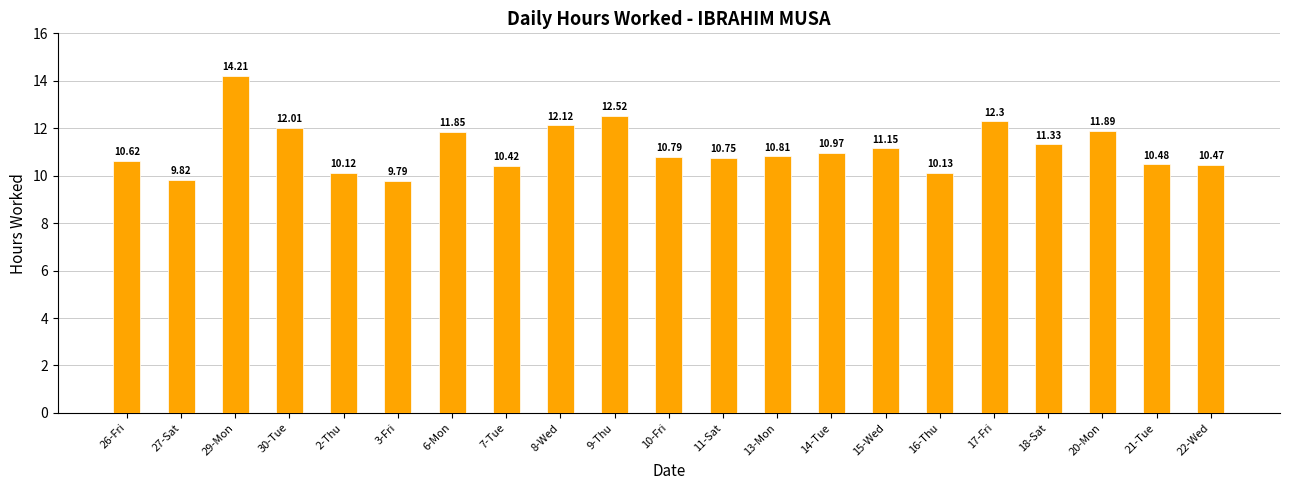

What is the average value?

11.2